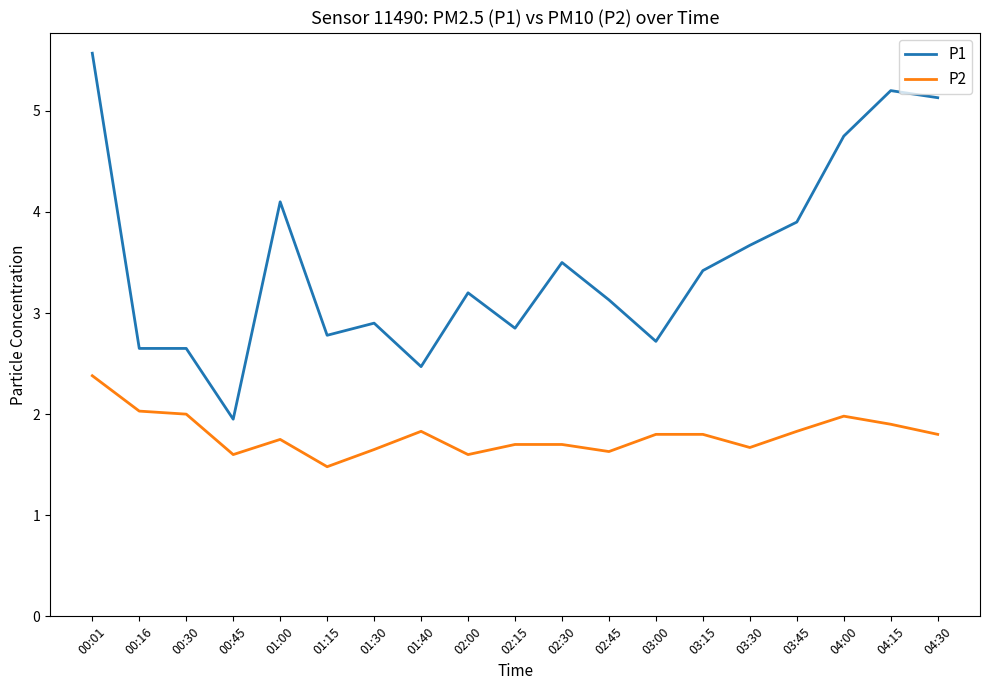

At which label does P2 reach its peak?

00:01